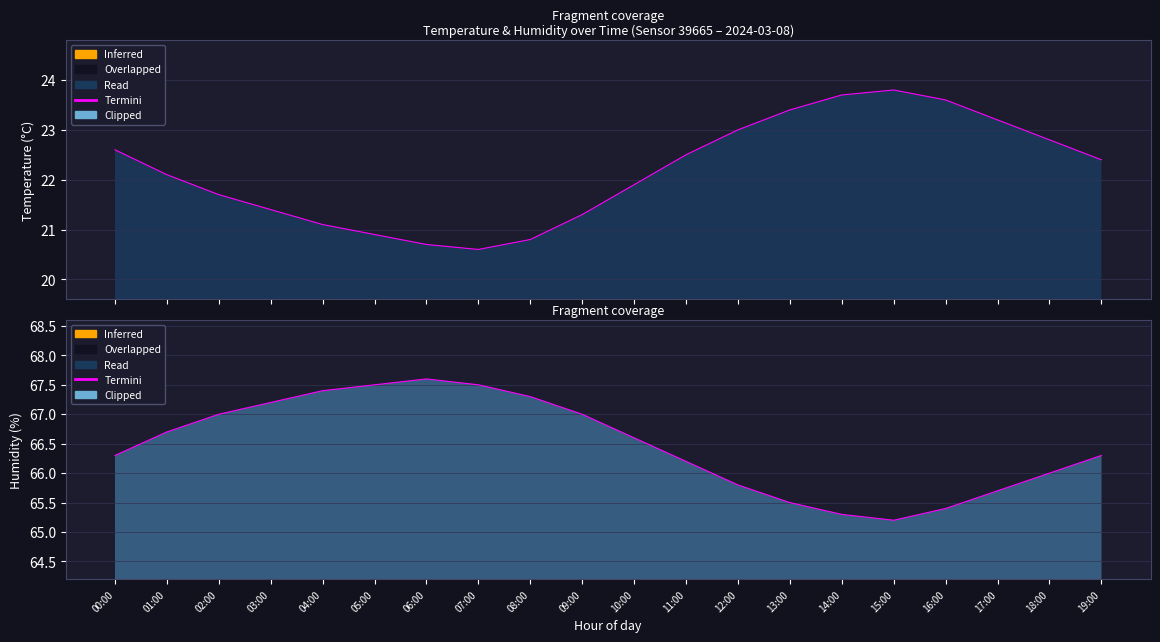

Does the chart display data point markers on the line(s)?

No